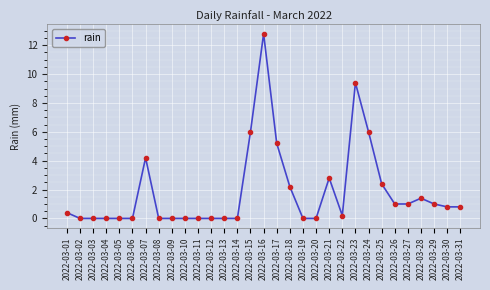

At which category does the chart reach its peak across all series?

2022-03-16